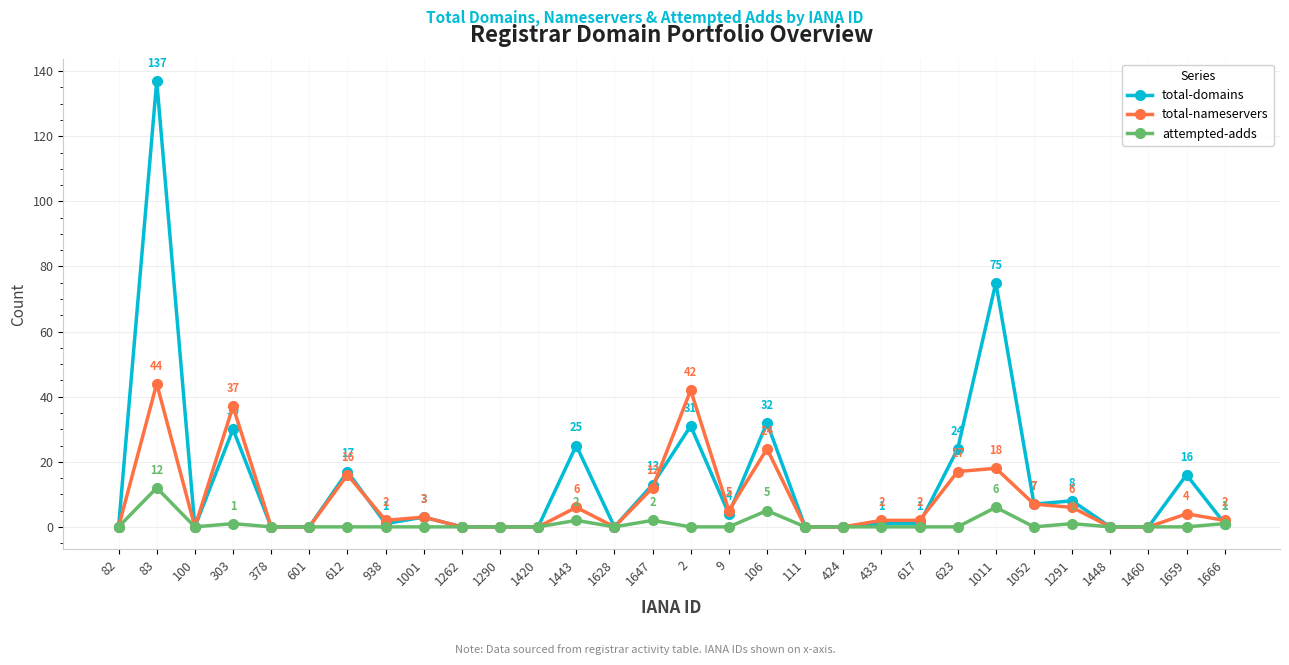

Is this an area chart (filled region under the line)?

No